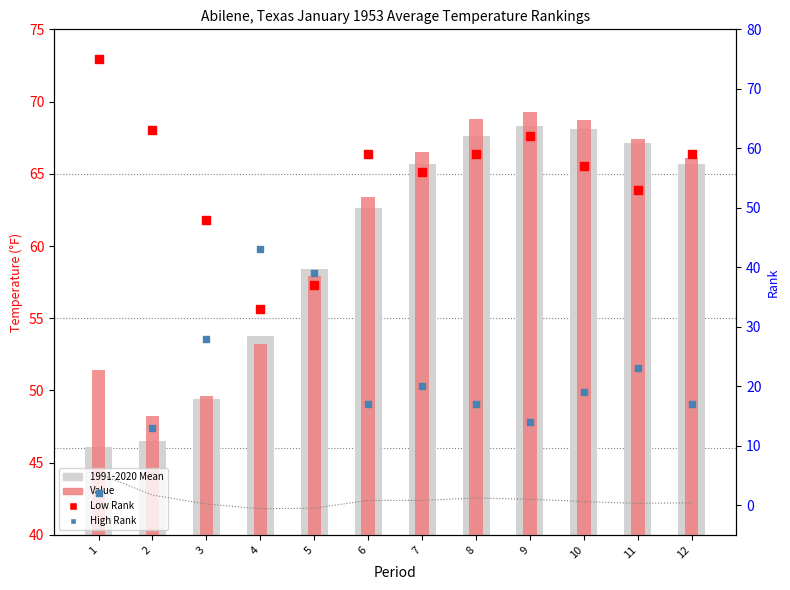

Which series has the widest spread of Y values?

Low Rank